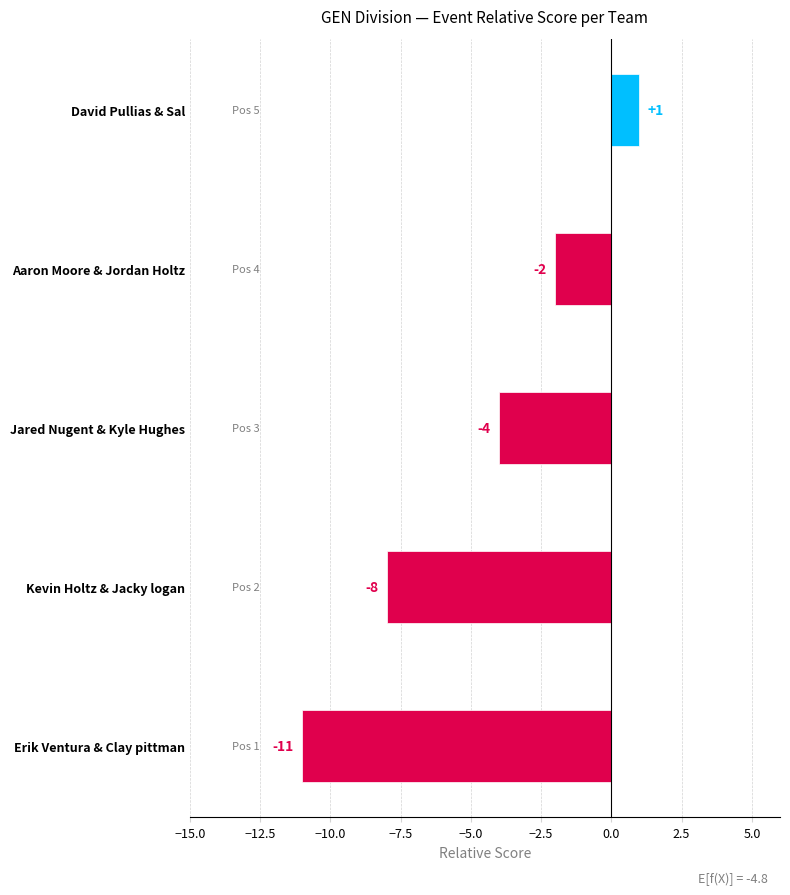

List the labels in order of value, largest first.

David Pullias & Sal, Aaron Moore & Jordan Holtz, Jared Nugent & Kyle Hughes, Kevin Holtz & Jacky logan, Erik Ventura & Clay pittman